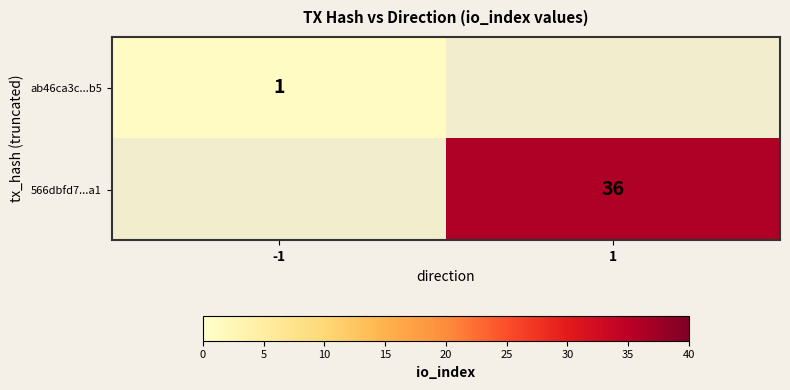

What is the greatest value displayed?

36